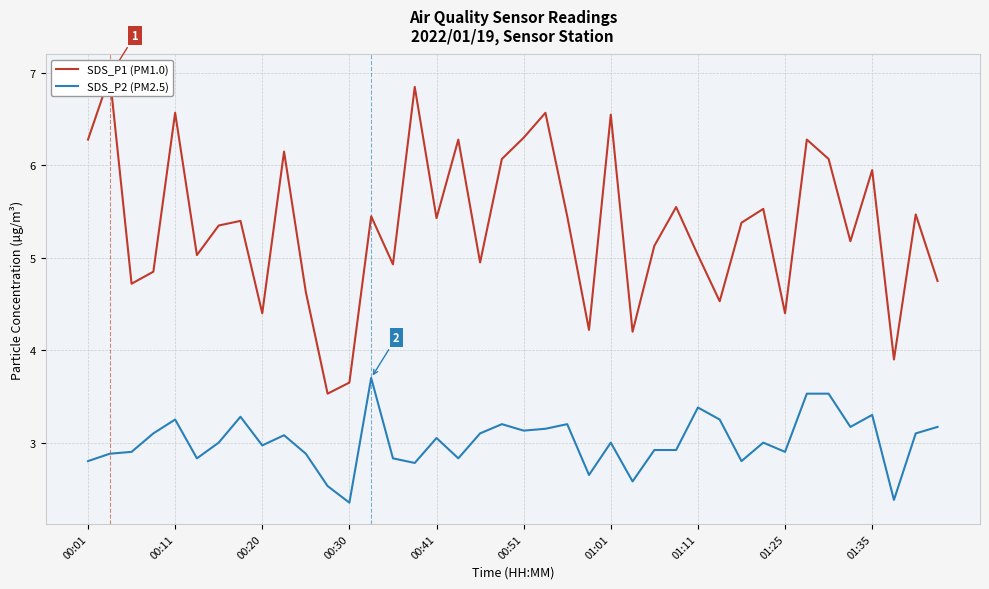

What is the total value across all series at 13?

9.2